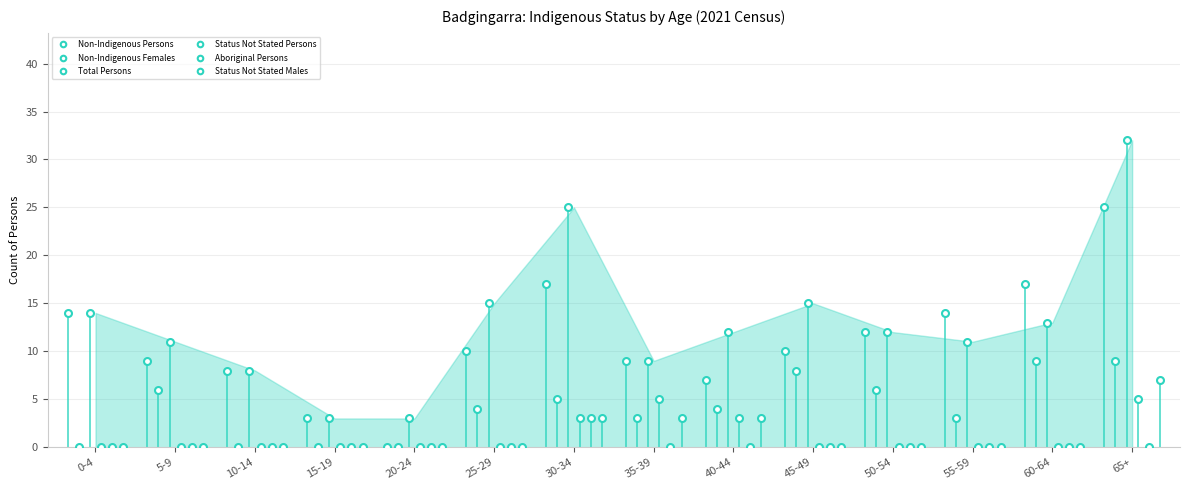

Where is Total Persons nearest to the value 17?

25-29